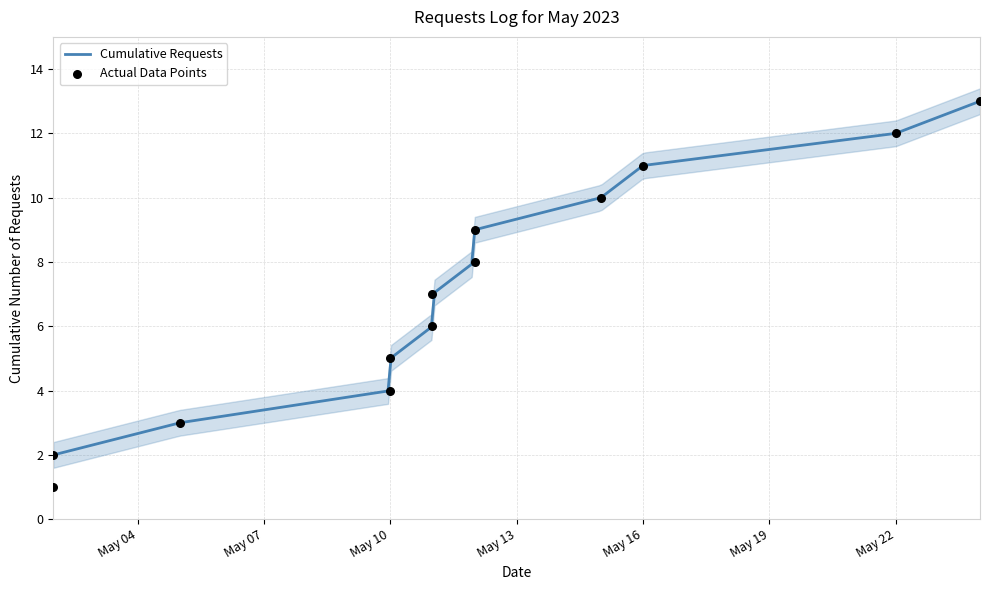

What is the minimum value for Cumulative Requests?

2.0